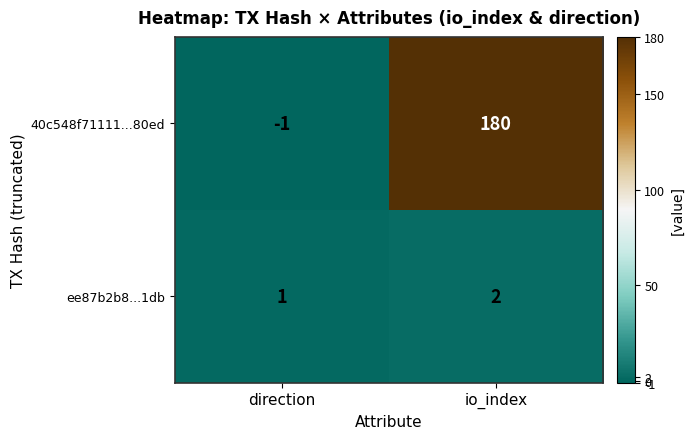

Count the number of data series in this chart.

2